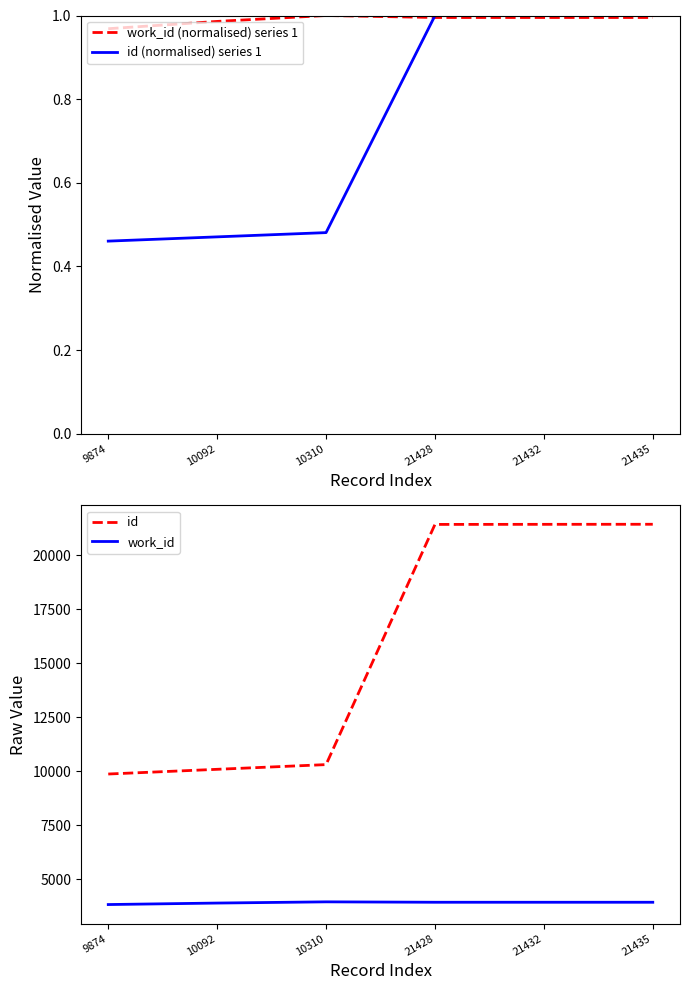

What is the difference between the work_id values at 10092 and 21428?

37